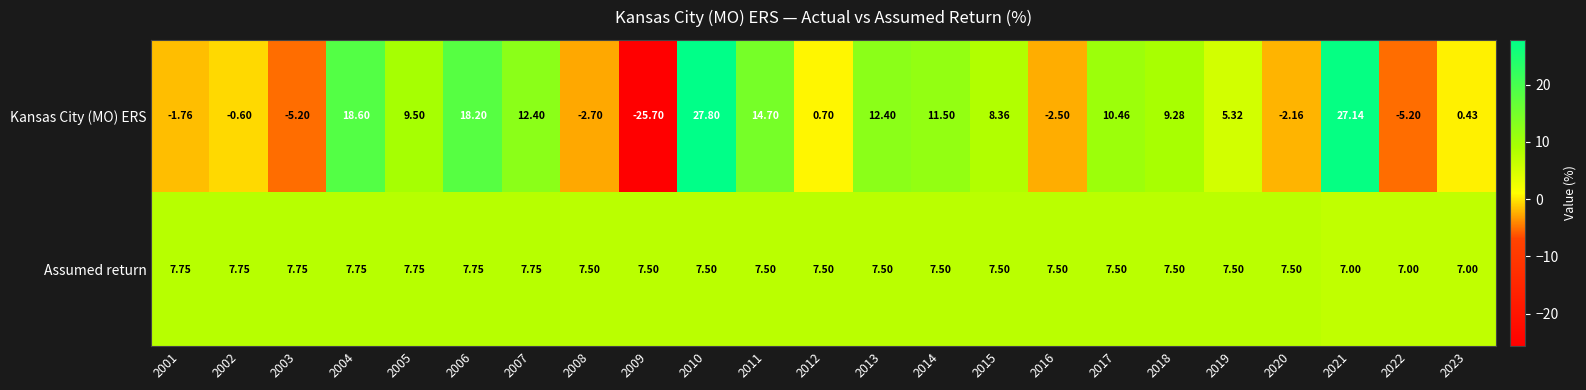

Which series has the largest total across all categories?

Assumed return